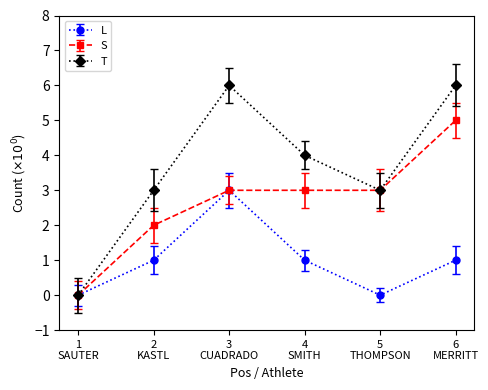

In L, how many points are higher than both neighbors (excluding endpoints)?

1